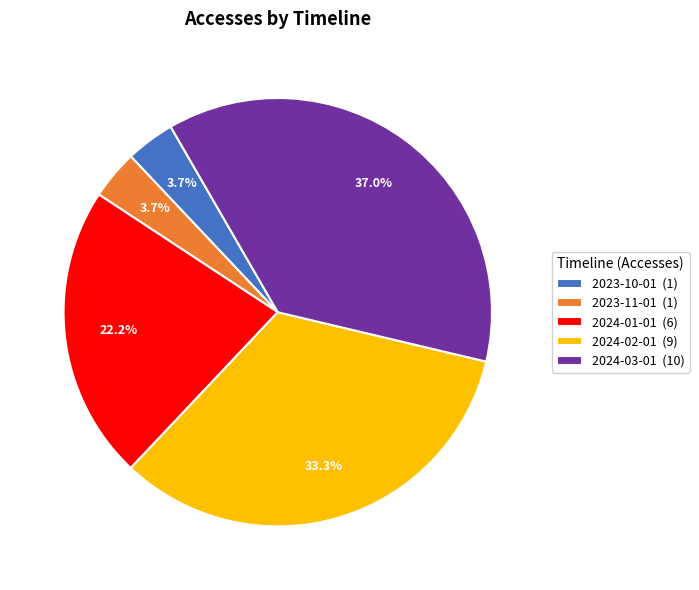

How many slices are in this pie chart?

5